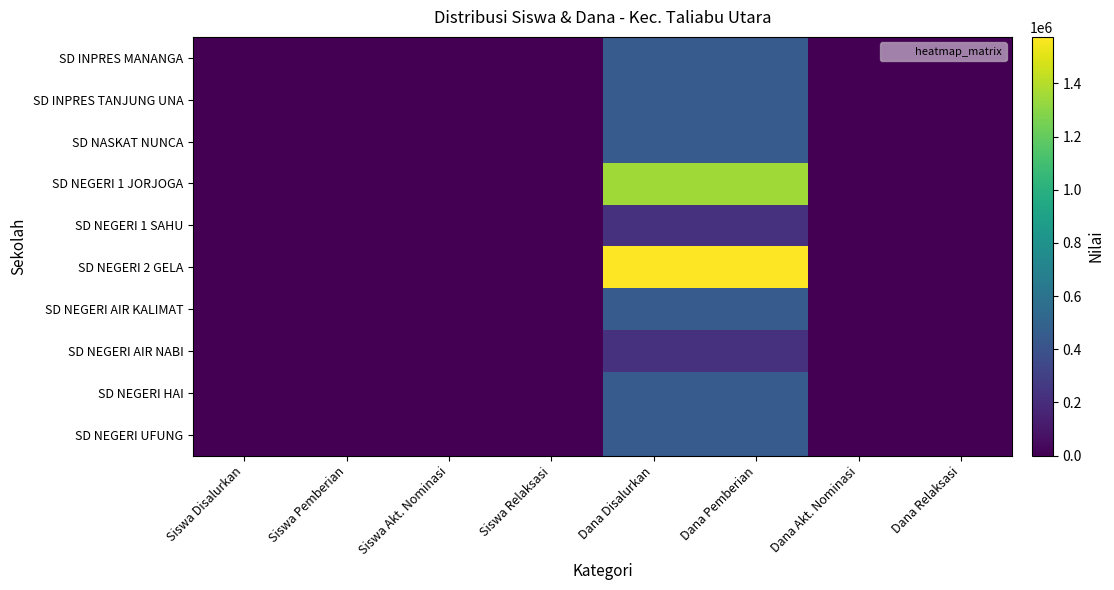

Which series has the largest total across all categories?

SD NEGERI 2 GELA